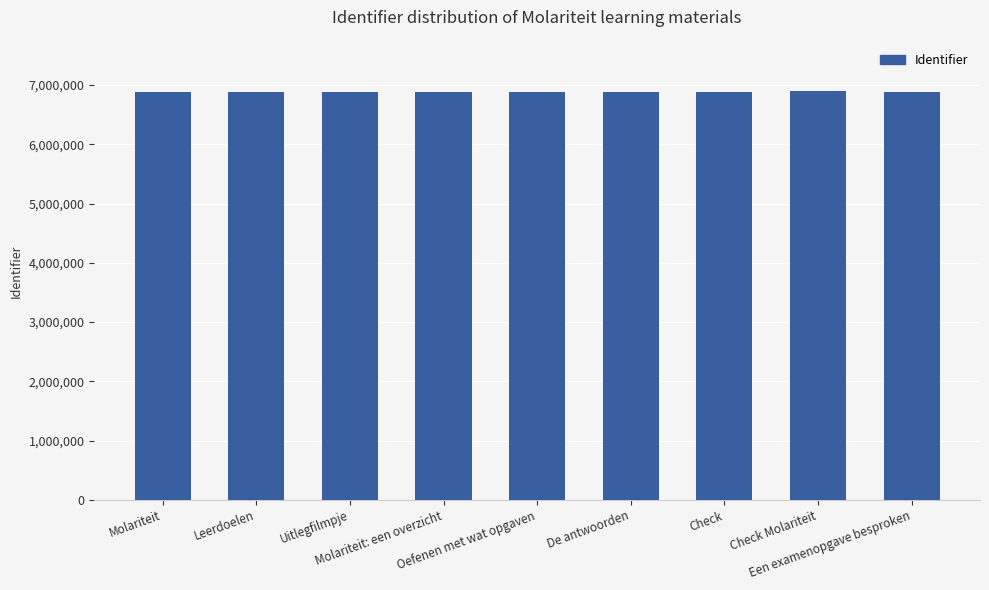

What position from the right is Molariteit: een overzicht?

6